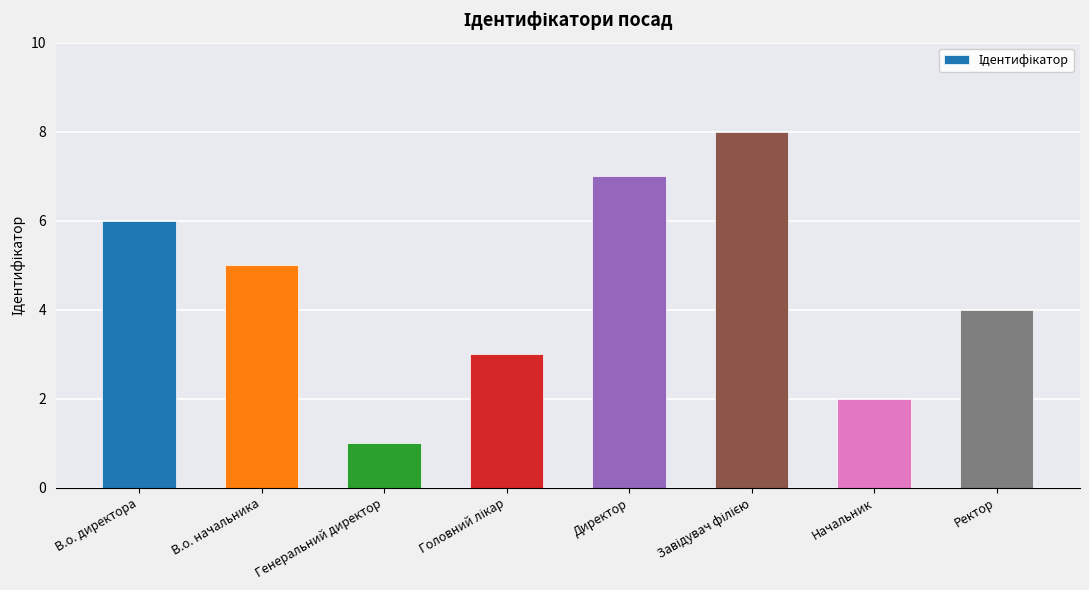

What is the difference between the second highest and minimum values?

6